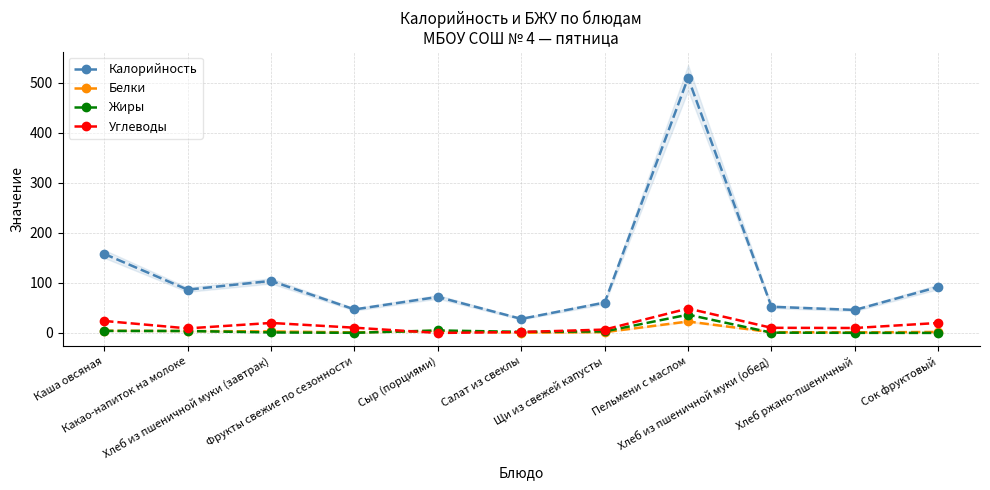

What are all the series names shown in the legend?

Калорийность, Белки, Жиры, Углеводы